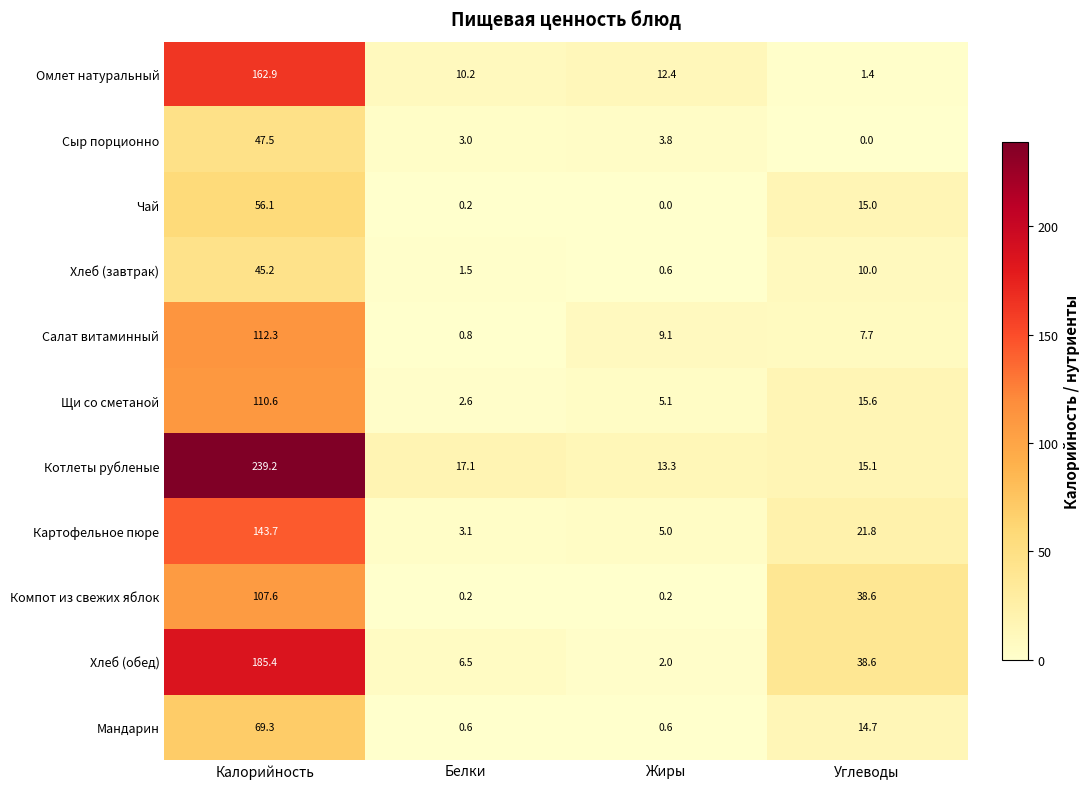

What is the difference between the maximum and minimum values in the Омлет натуральный series?

161.5